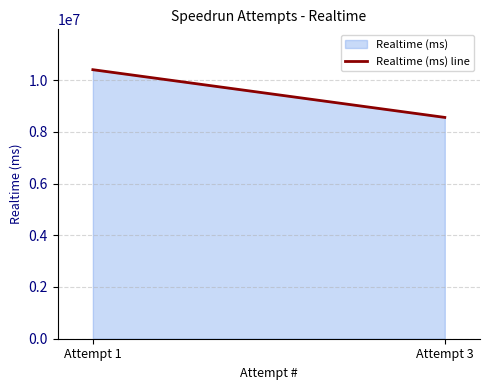

What is the sum of the values at Attempt 3 and Attempt 1?

18954379